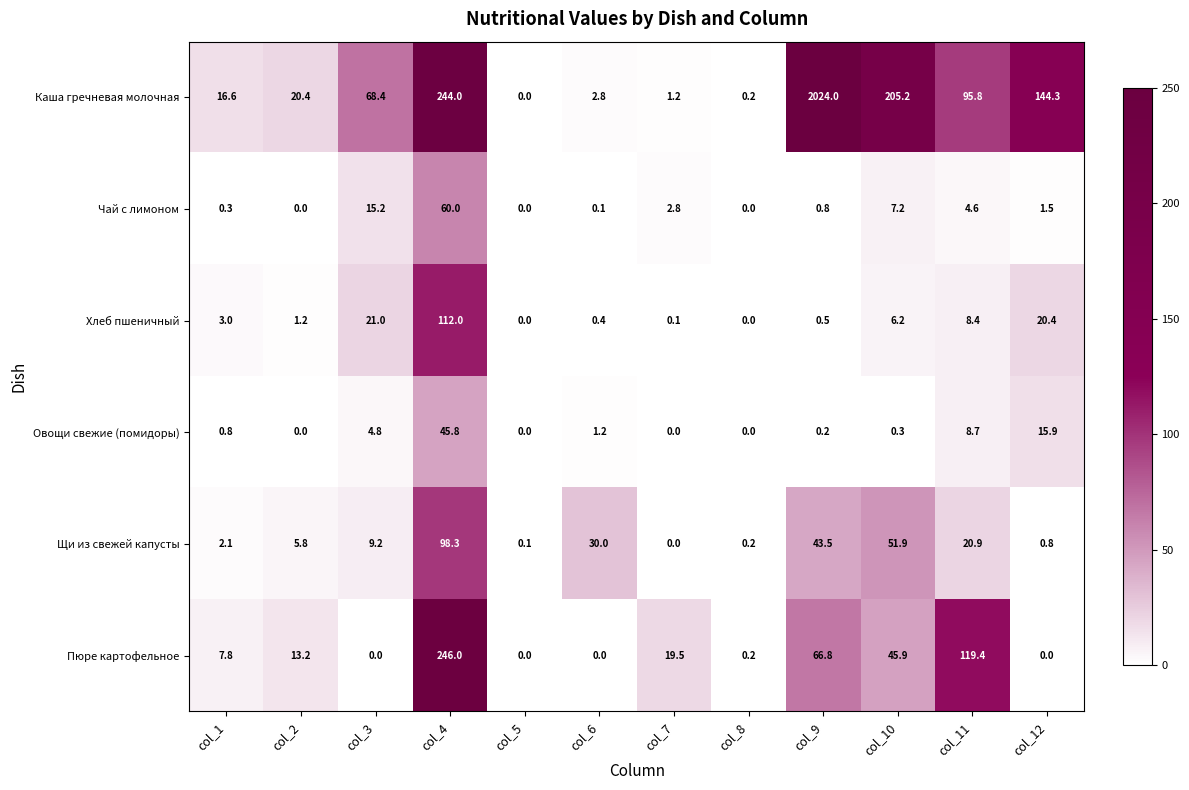

Which series has the largest total across all categories?

Каша гречневая молочная